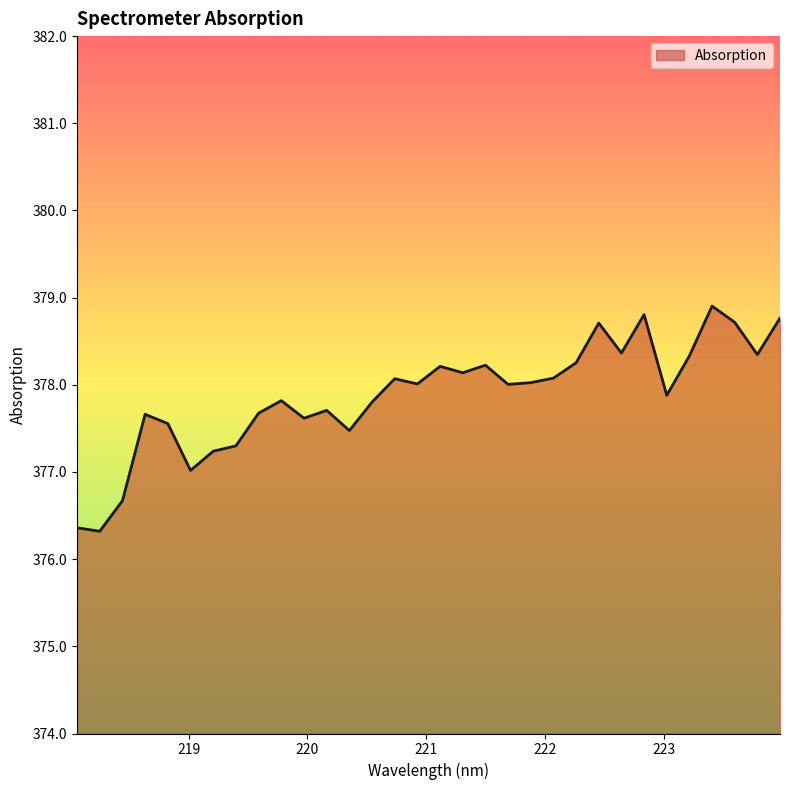

How many lines are shown in the chart?

1